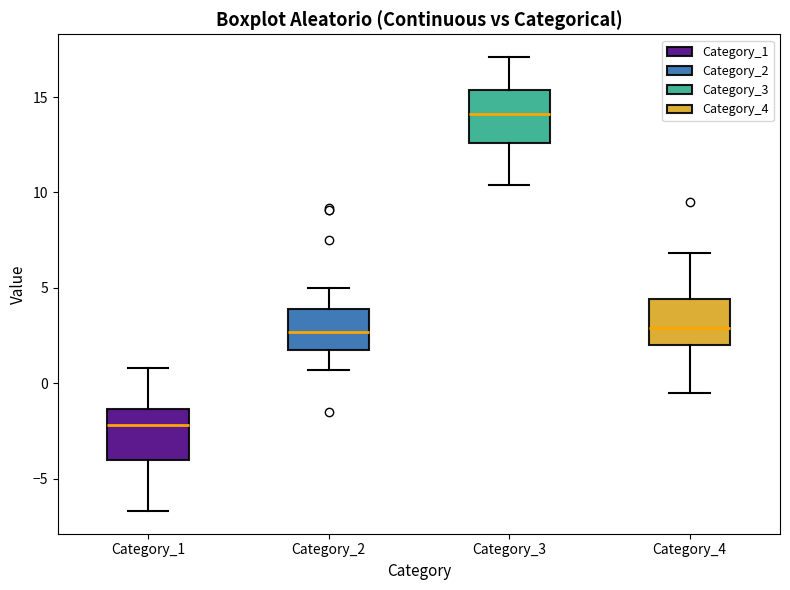

Which box's median line is the lowest?

Category_1